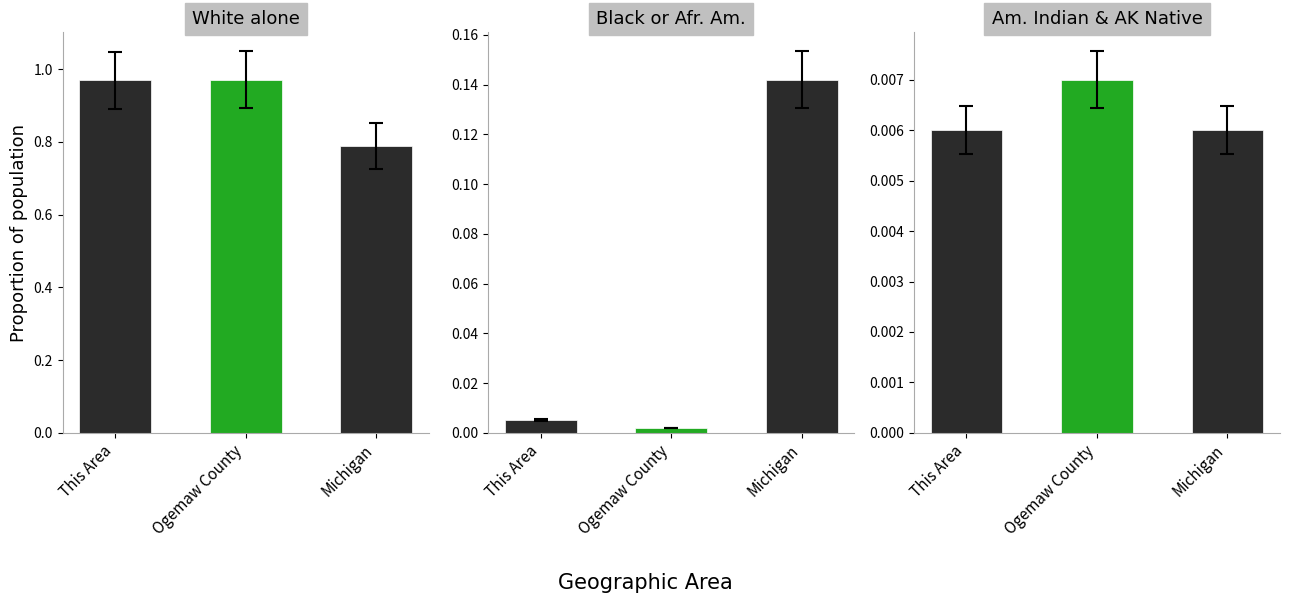

Between Ogemaw County and Michigan, which is larger?

Ogemaw County